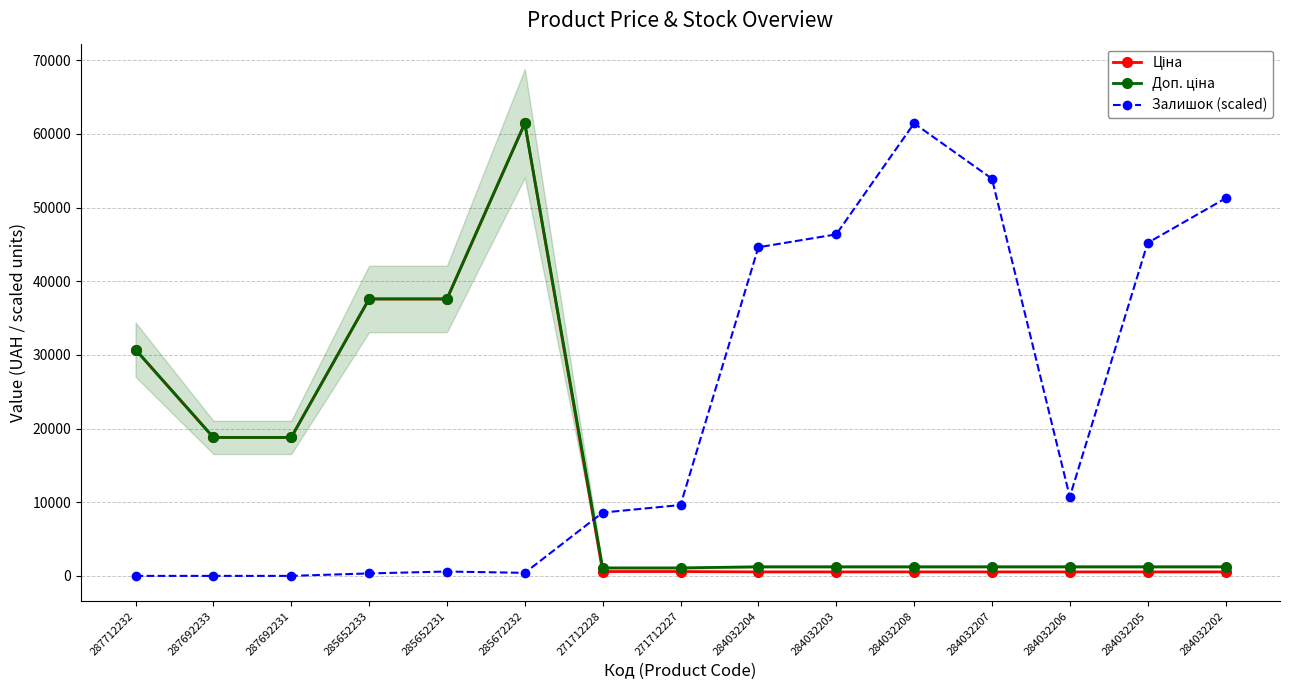

The value of Залишок (scaled) at 284032206 is 15208.8. True or false?

False